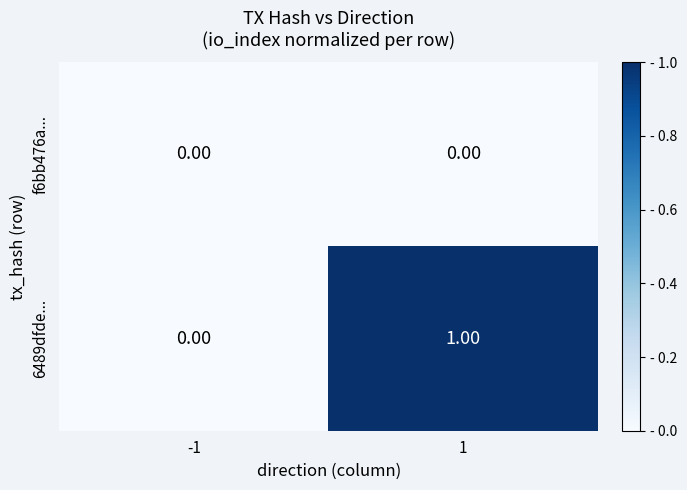

List the series in order of their peak value, highest first.

6489dfde..., f6bb476a...